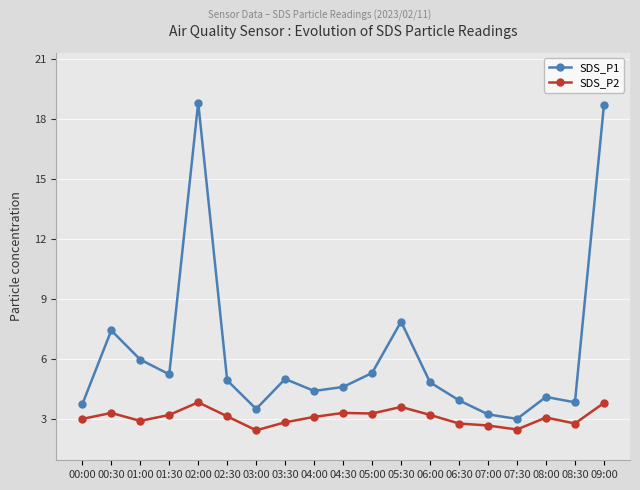

True or false: SDS_P2 and SDS_P1 intersect in this chart.

False